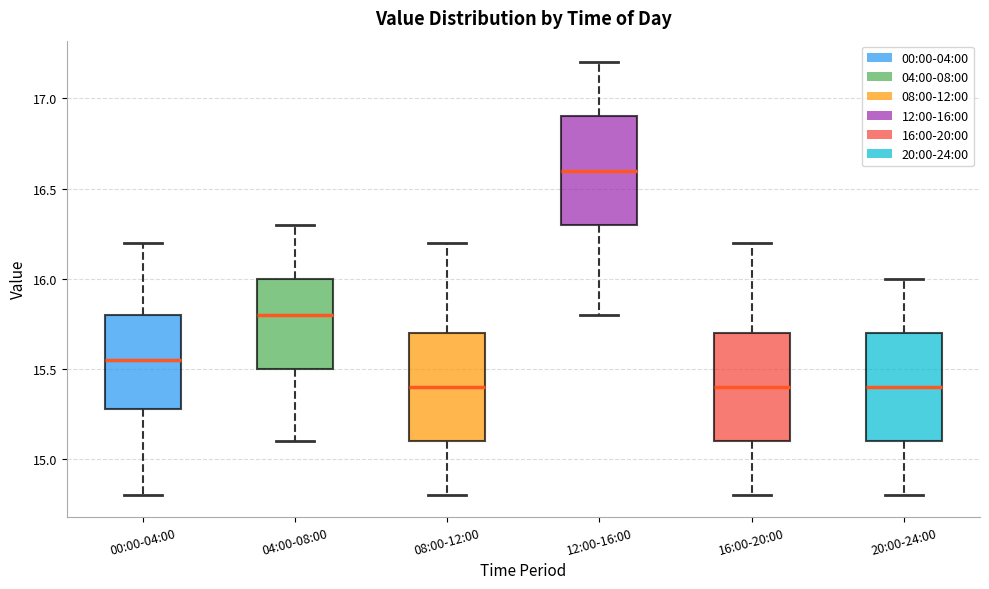

Reading left to right, read every box against the y-axis: the position of its median line, the range the box covers, and the ends of its whiskers. The values are not printed on the chart, so give them approximately, as read against the axis.

00:00-04:00: median 15.55, box 15.30 to 15.80, whiskers 14.80 to 16.20
04:00-08:00: median 15.80, box 15.50 to 16.00, whiskers 15.10 to 16.30
08:00-12:00: median 15.40, box 15.10 to 15.70, whiskers 14.80 to 16.20
12:00-16:00: median 16.60, box 16.30 to 16.90, whiskers 15.80 to 17.20
16:00-20:00: median 15.40, box 15.10 to 15.70, whiskers 14.80 to 16.20
20:00-24:00: median 15.40, box 15.10 to 15.70, whiskers 14.80 to 16.00